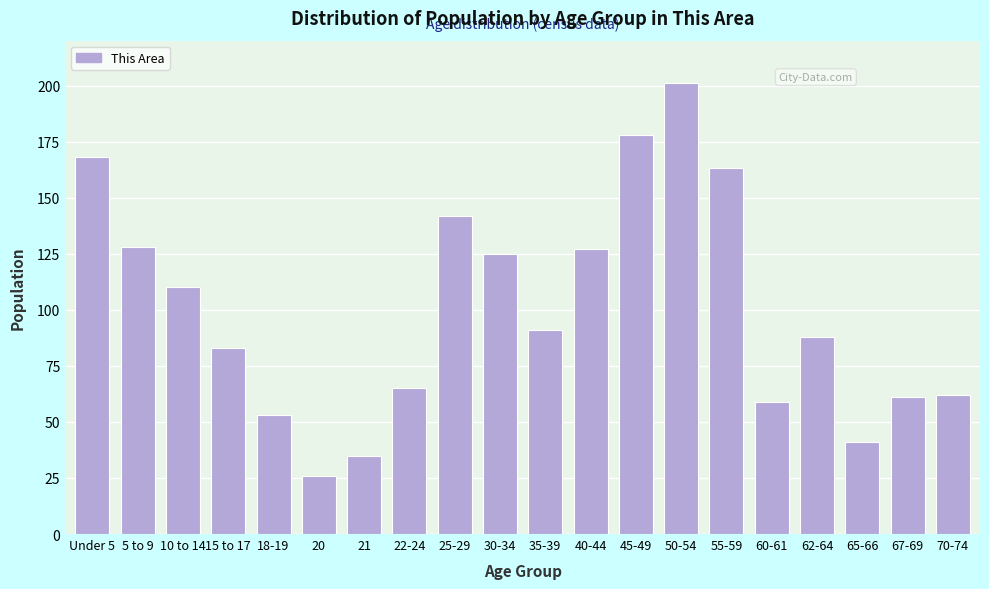

Reading left to right, transcribe all the data shown in this chart.

Under 5=168	5 to 9=128	10 to 14=110	15 to 17=83	18-19=53	20=26	21=35	22-24=65	25-29=142	30-34=125	35-39=91	40-44=127	45-49=178	50-54=201	55-59=163	60-61=59	62-64=88	65-66=41	67-69=61	70-74=62